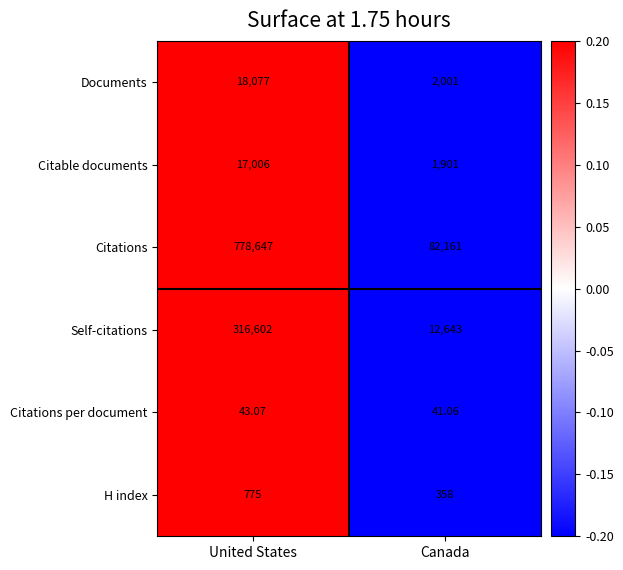

At which category does the chart reach its minimum across all series?

Canada